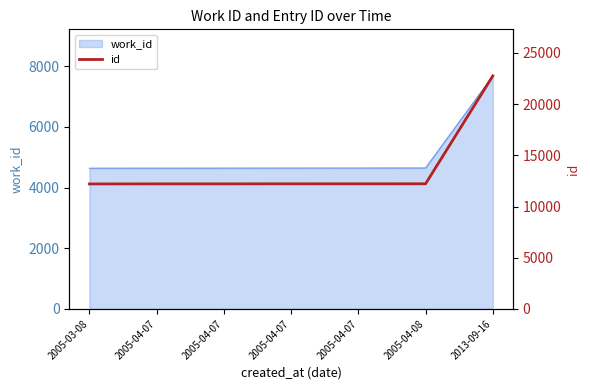

List the labels in order of value, largest first.

2013-09-16, 2005-04-08, 2005-04-07, 2005-04-07, 2005-04-07, 2005-04-07, 2005-03-08